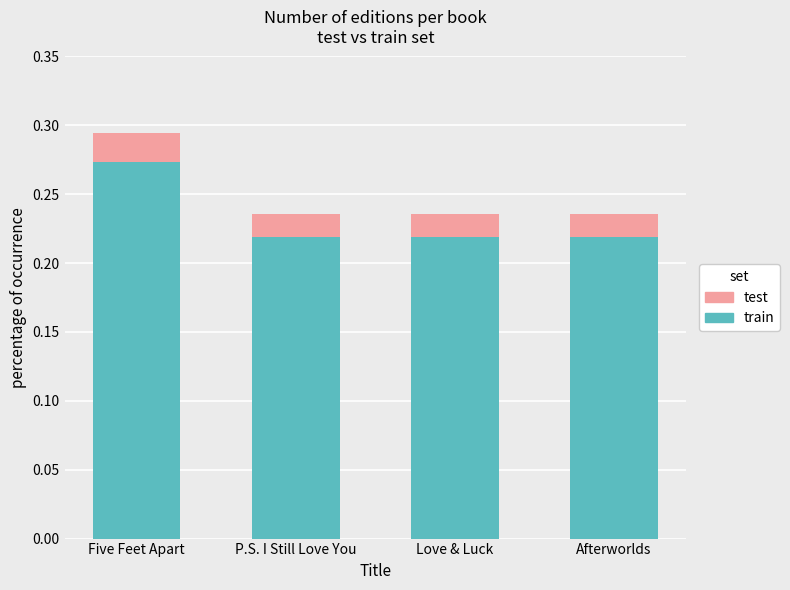

How many distinct data groups are displayed?

2